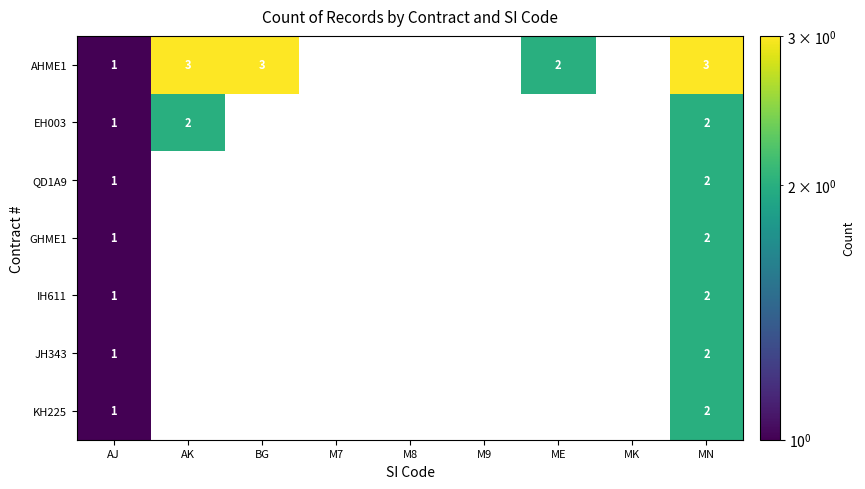

Is the value of EH003 at AJ greater than the value of GHME1 at MN?

No